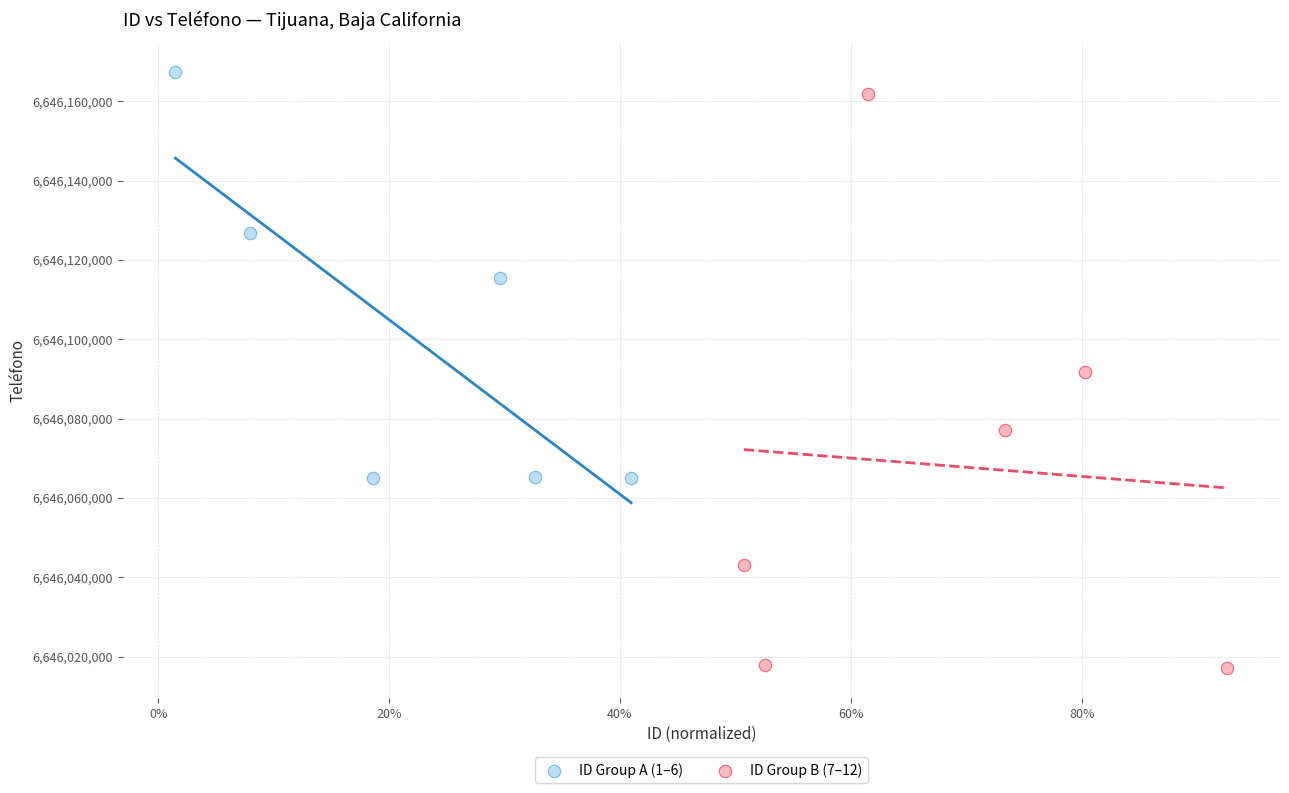

Which series reaches the minimum Y coordinate?

ID Group B (7–12)